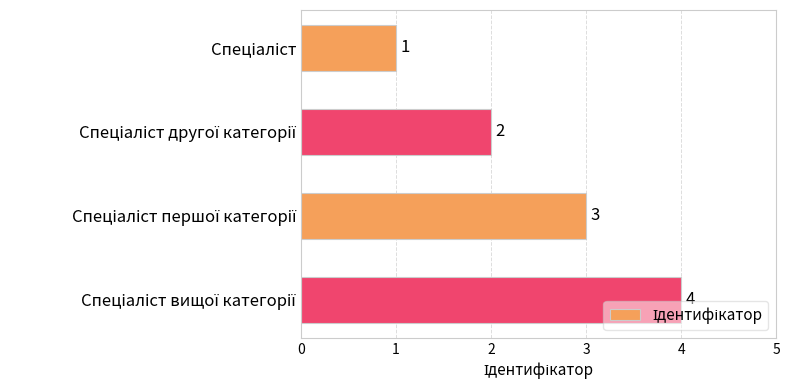

What is the greatest value displayed?

4